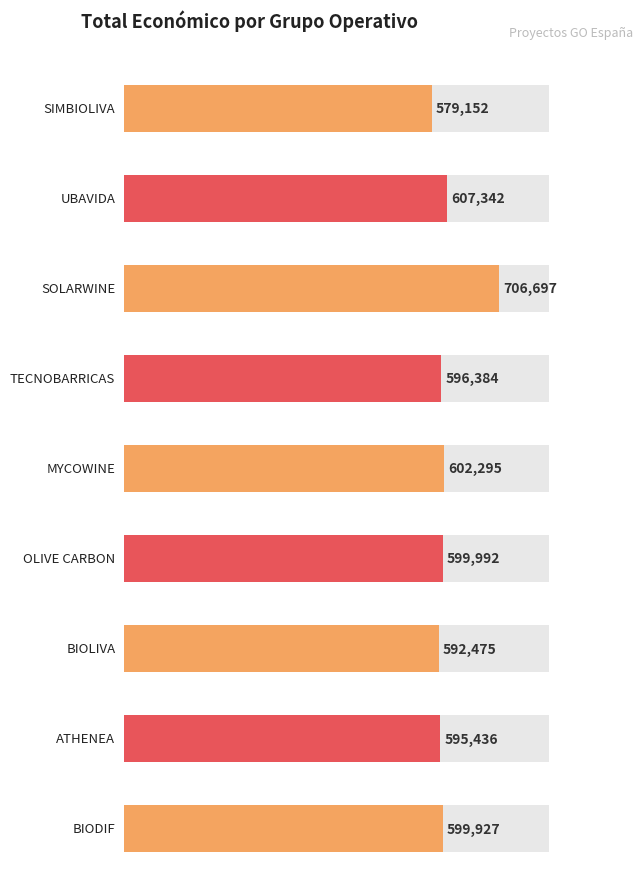

Rank the categories by value from lowest to highest.

SIMBIOLIVA, BIOLIVA, ATHENEA, TECNOBARRICAS, BIODIF, OLIVE CARBON, MYCOWINE, UBAVIDA, SOLARWINE